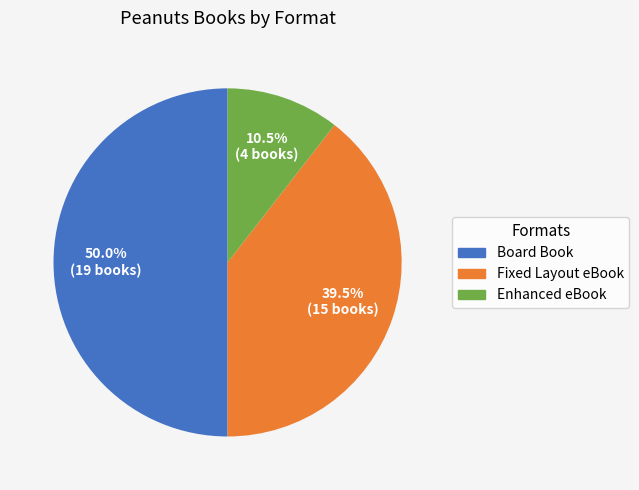

To the nearest percent, what is the average slice percentage?

33%